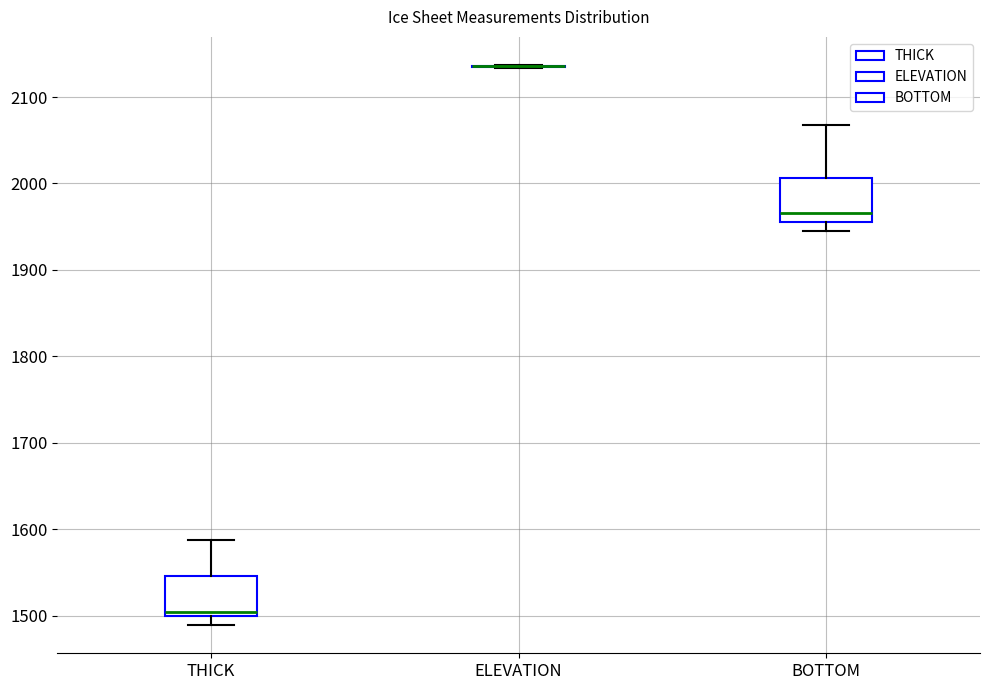

Reading left to right, transcribe this box plot: for each box, give where its median line is, the range the box spans, and where its two whiskers end, as read against the y-axis. The values are not printed on the chart, so give them approximately, as read against the axis.

THICK: median 1500 (just above the box's lower edge), box 1500 to 1550, whiskers 1490 to 1590
ELEVATION: box collapsed to a line at 2140, whiskers 2130 to 2140
BOTTOM: median 1970, box 1960 to 2010, whiskers 1940 to 2070